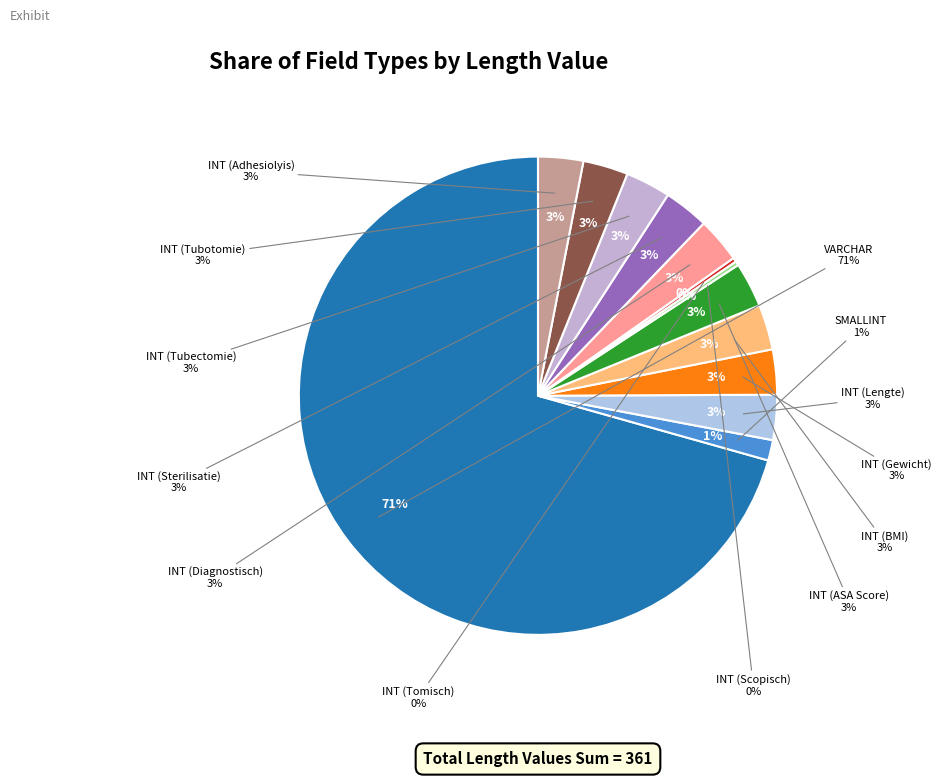

The INT (BMI) slice represents 13% of the pie. True or false?

False